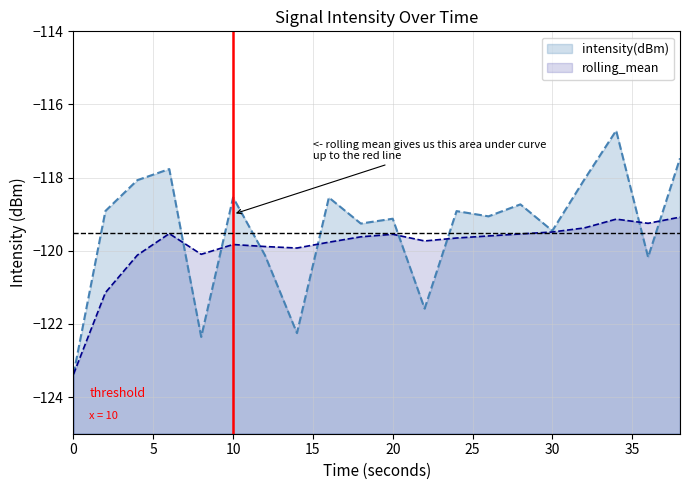

Rank the series by their maximum value, from highest to lowest.

intensity(dBm), rolling_mean